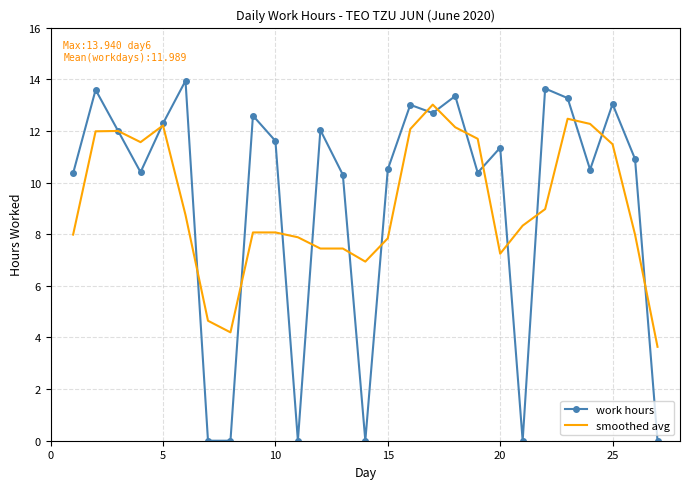

List the series in order of their peak value, highest first.

work hours, smoothed avg